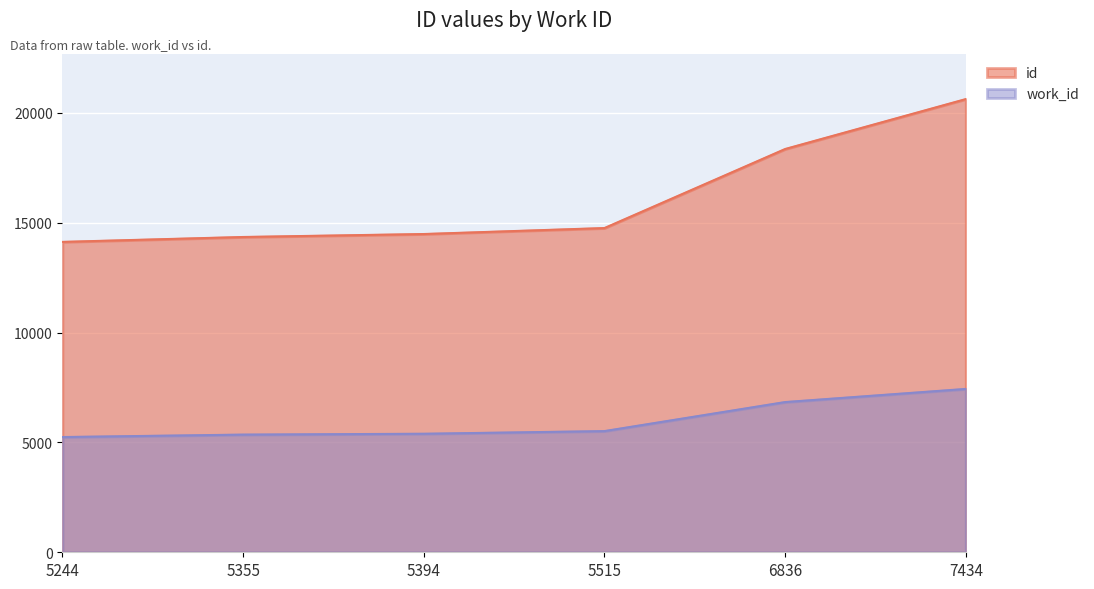

The value of work_id at 5244 is 7585. True or false?

False